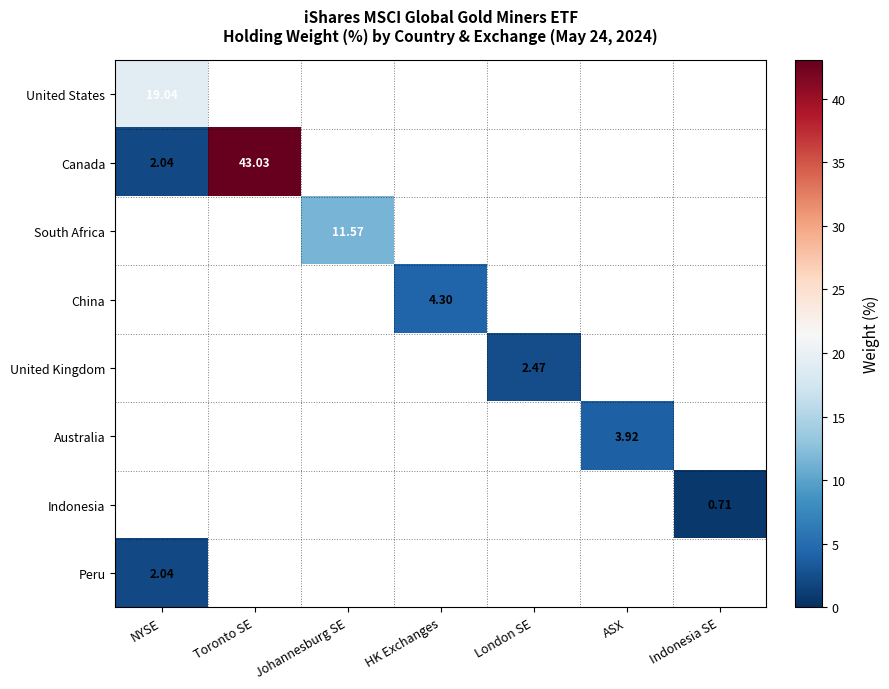

Which series has the widest spread of values?

Canada